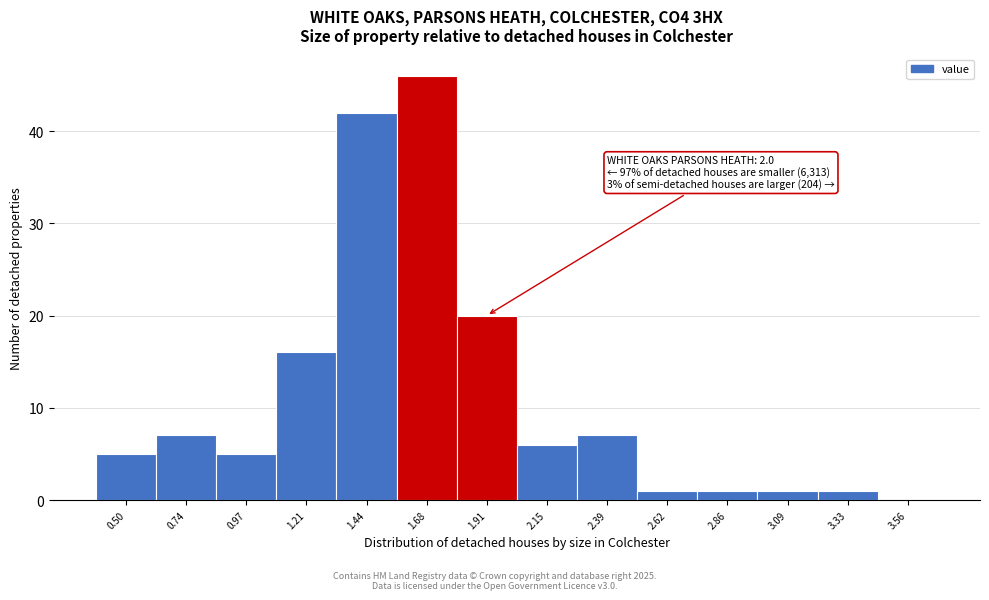

Reading left to right, list all the values displayed in this chart.

0.50=5	0.74=7	0.97=5	1.21=16	1.44=42	1.68=46	1.91=20	2.15=6	2.39=7	2.62=1	2.86=1	3.09=1	3.33=1	3.56=0